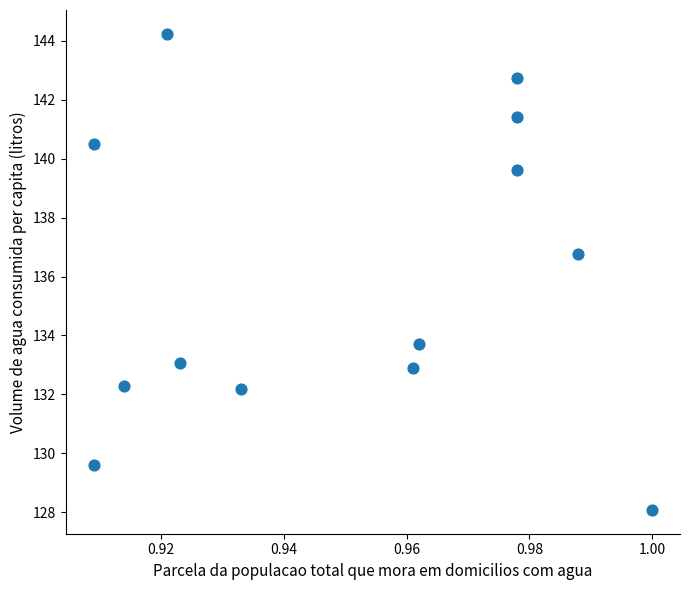

What Y value in the scatter plot is closest to 136?

136.8